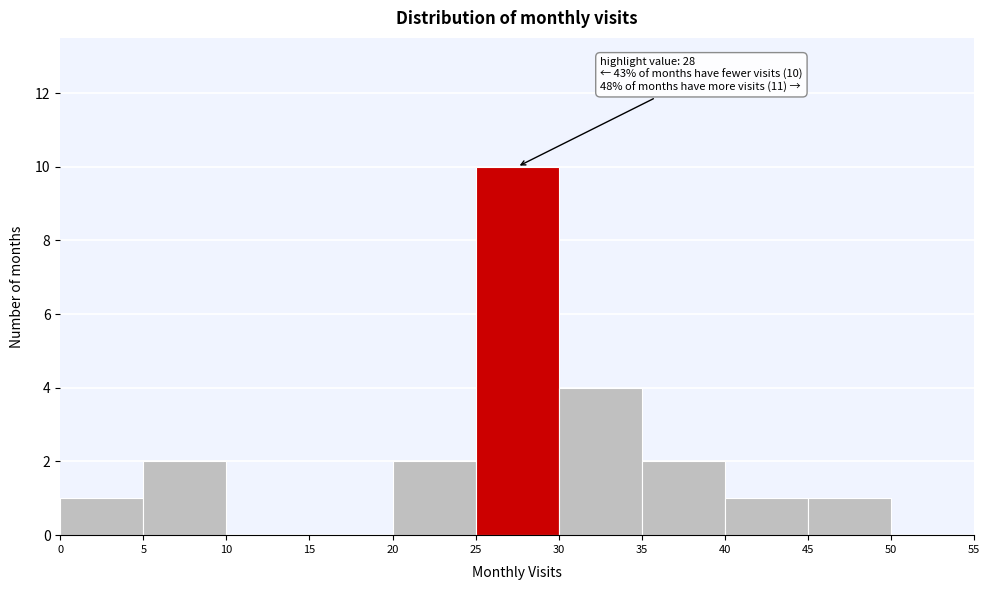

Over which range of the x-axis is the bar tallest?

25 to 30